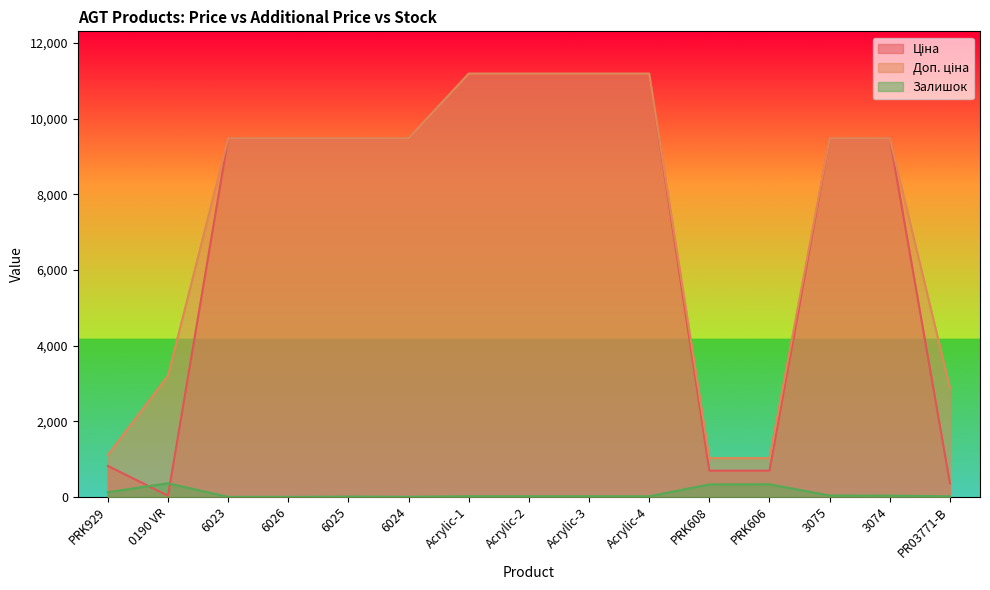

What is the difference between the maximum and second lowest values in the Ціна series?

10828.3